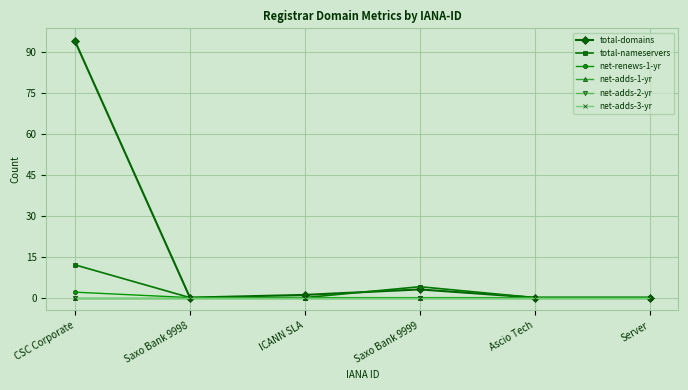

How many total-nameservers values are between 0 and 4?

5